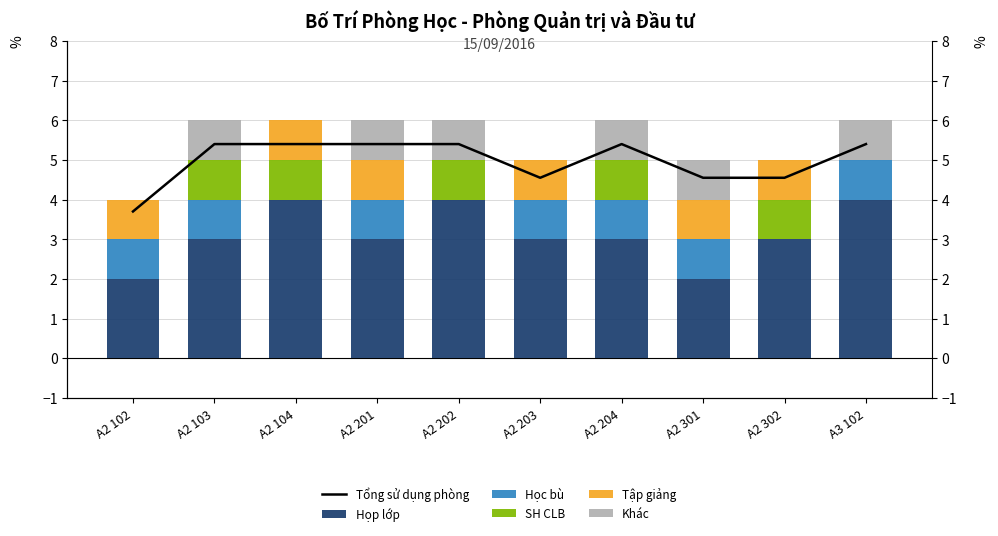

What position from the left is A2 204?

7